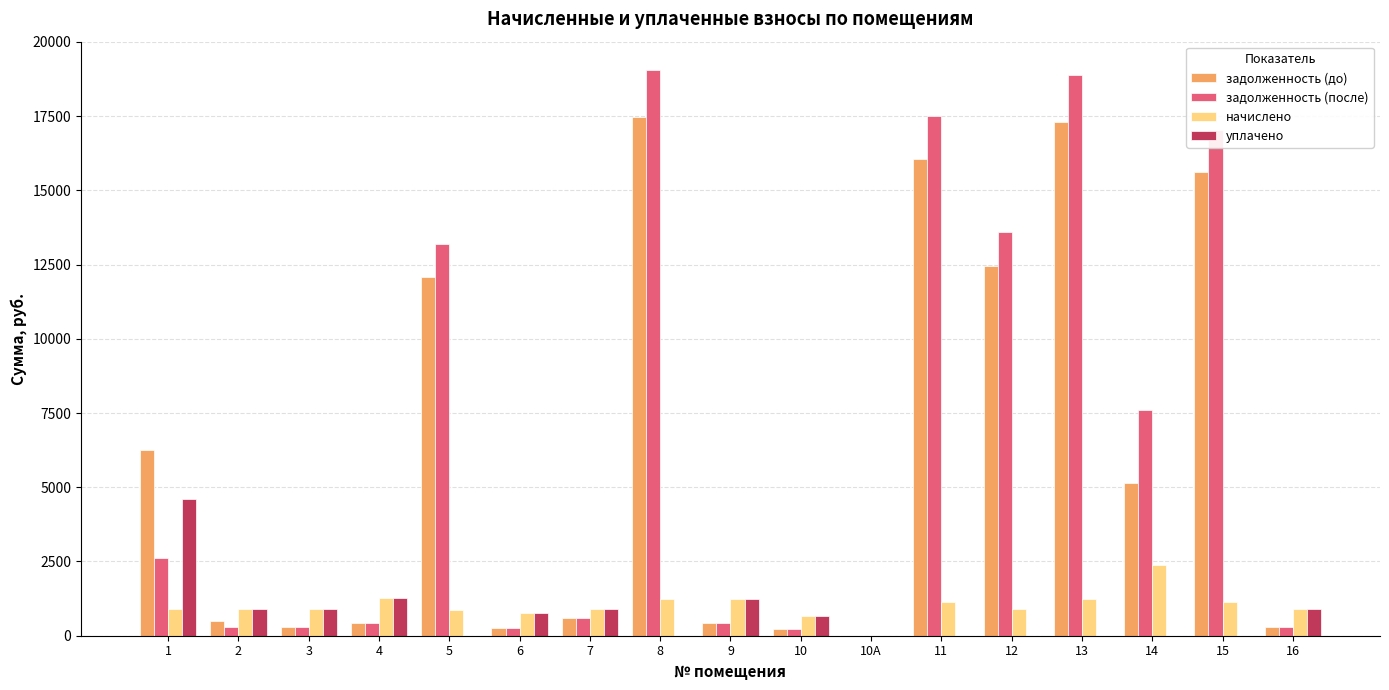

How many values in задолженность (до) are above zero?

16